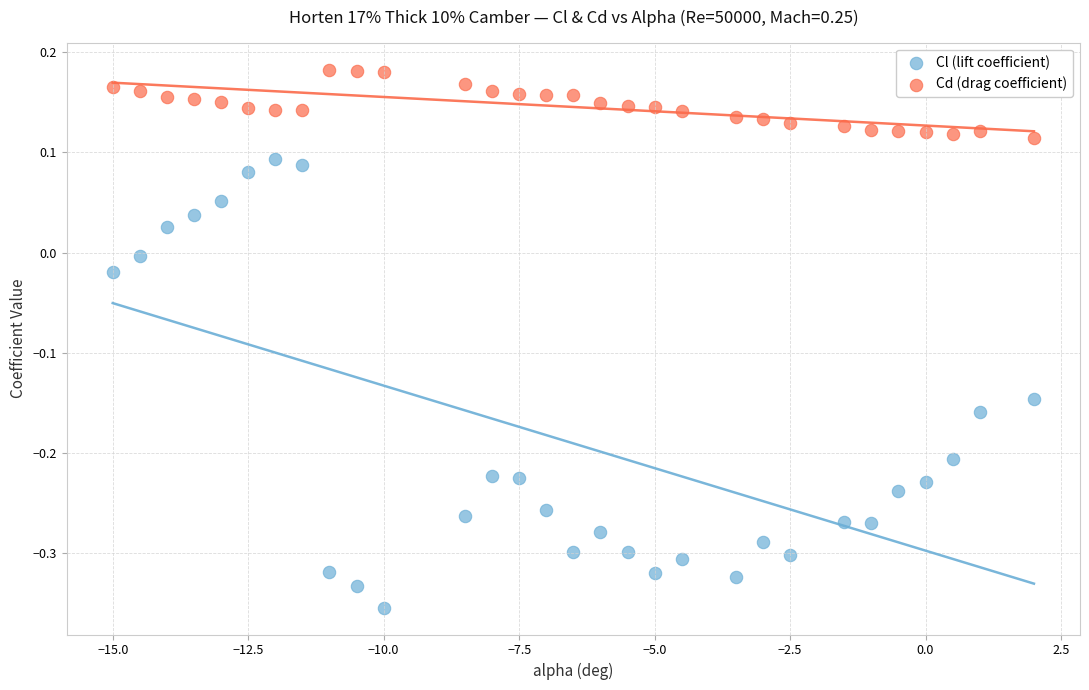

Which series reaches the minimum Y coordinate?

Cl (lift coefficient)